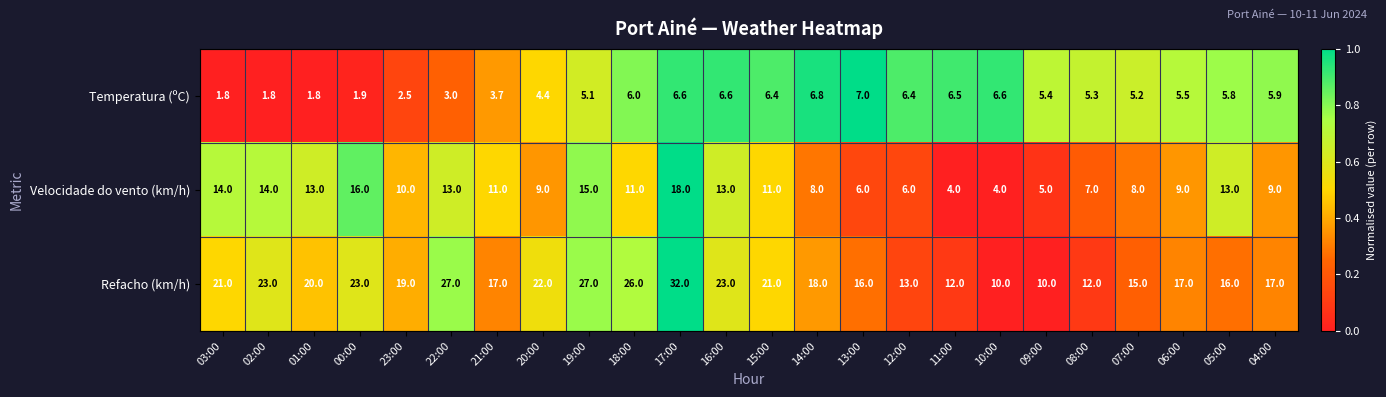

List the series in order of their overall mean, highest first.

Refacho (km/h), Velocidade do vento (km/h), Temperatura (ºC)